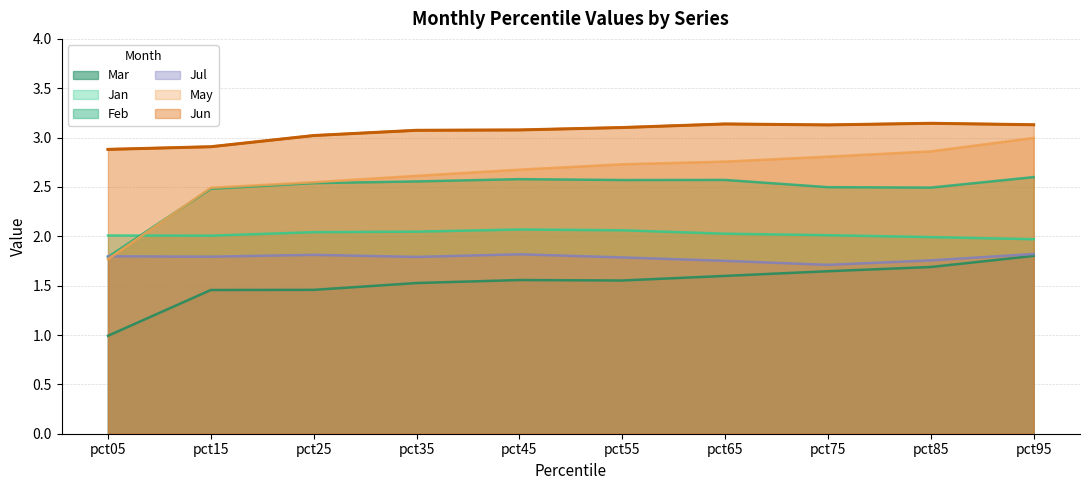

What are all the series names shown in the legend?

Mar, Jan, Feb, Jul, May, Jun